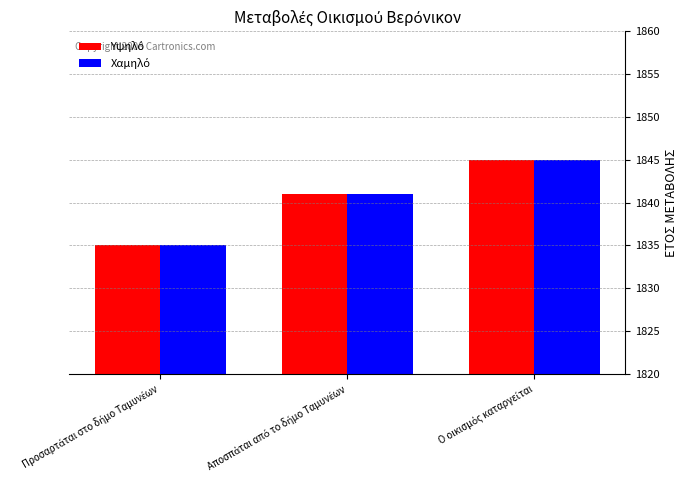

At how many categories does at least one series exceed 1837?

2